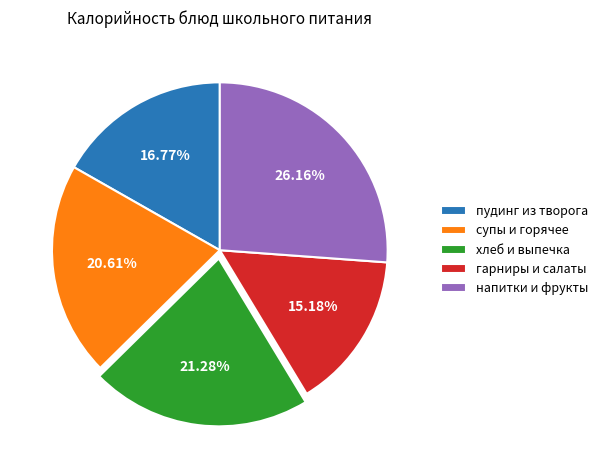

Combined, do напитки и фрукты and супы и горячее account for over 50%?

No